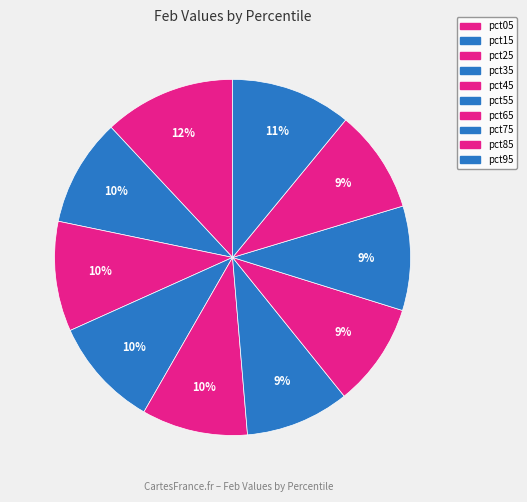

Rank the categories by value from lowest to highest.

pct85, pct65, pct55, pct75, pct45, pct15, pct35, pct25, pct95, pct05